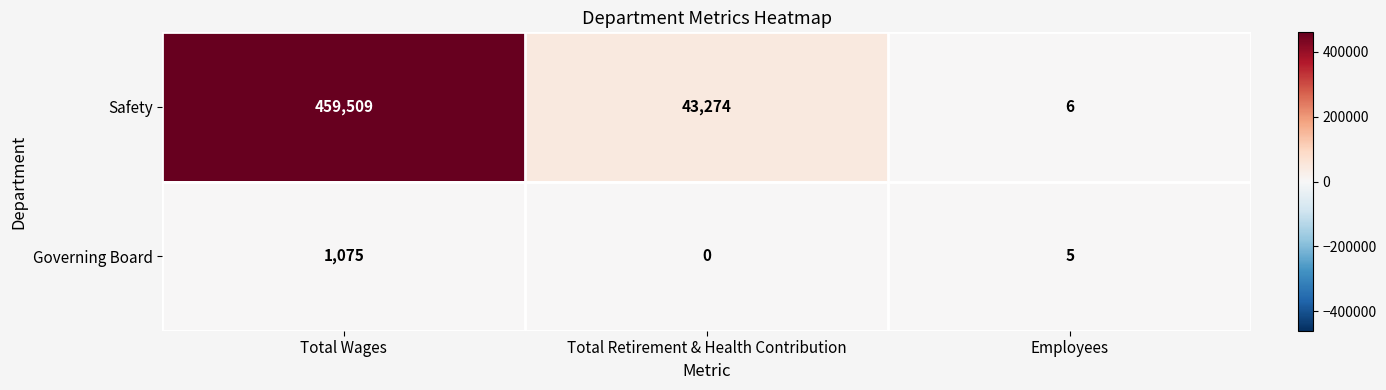

What is the maximum value shown in the chart?

459509